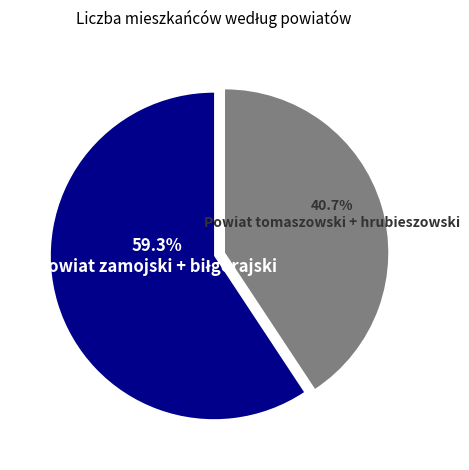

Does any single category account for the majority?

Yes